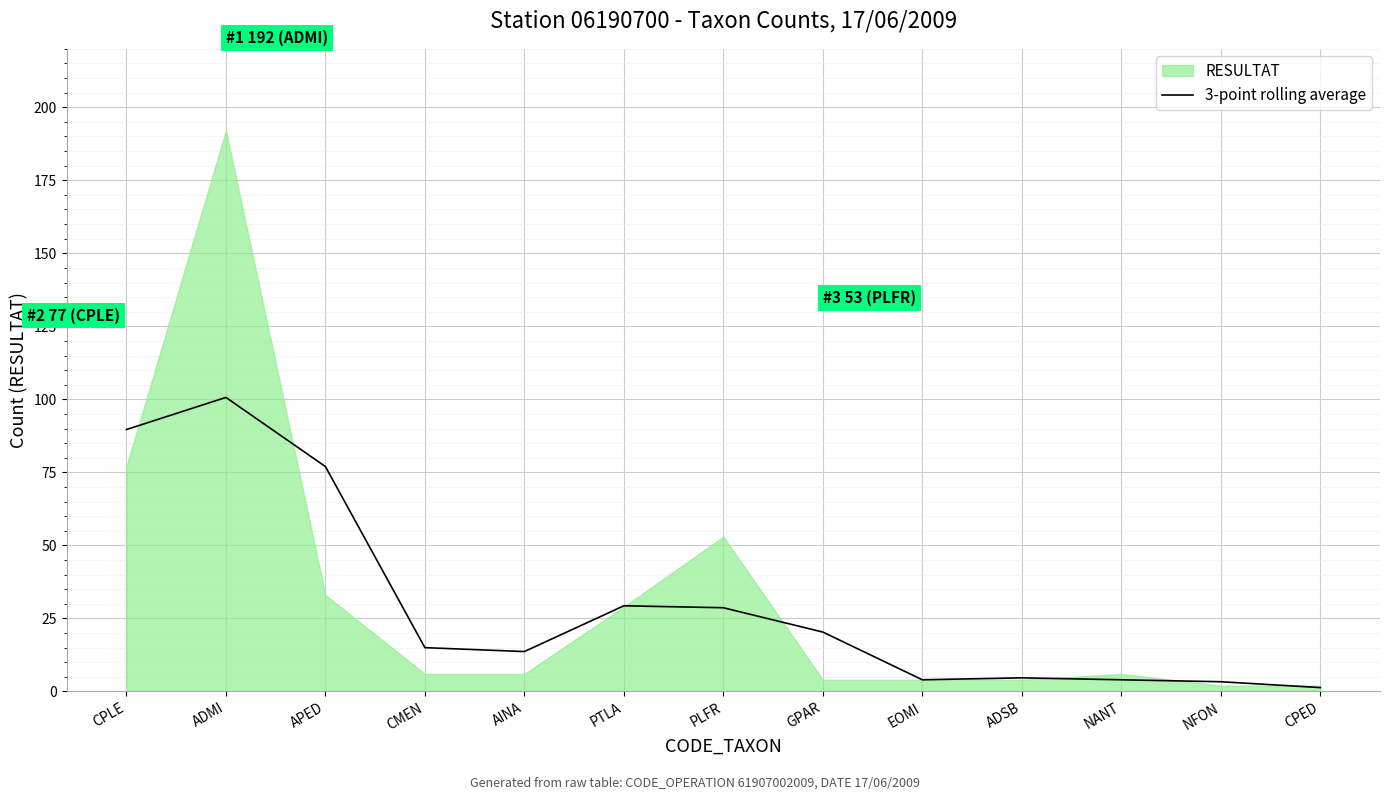

True or false: 3-point rolling average has a value of 31.3 at GPAR.

False